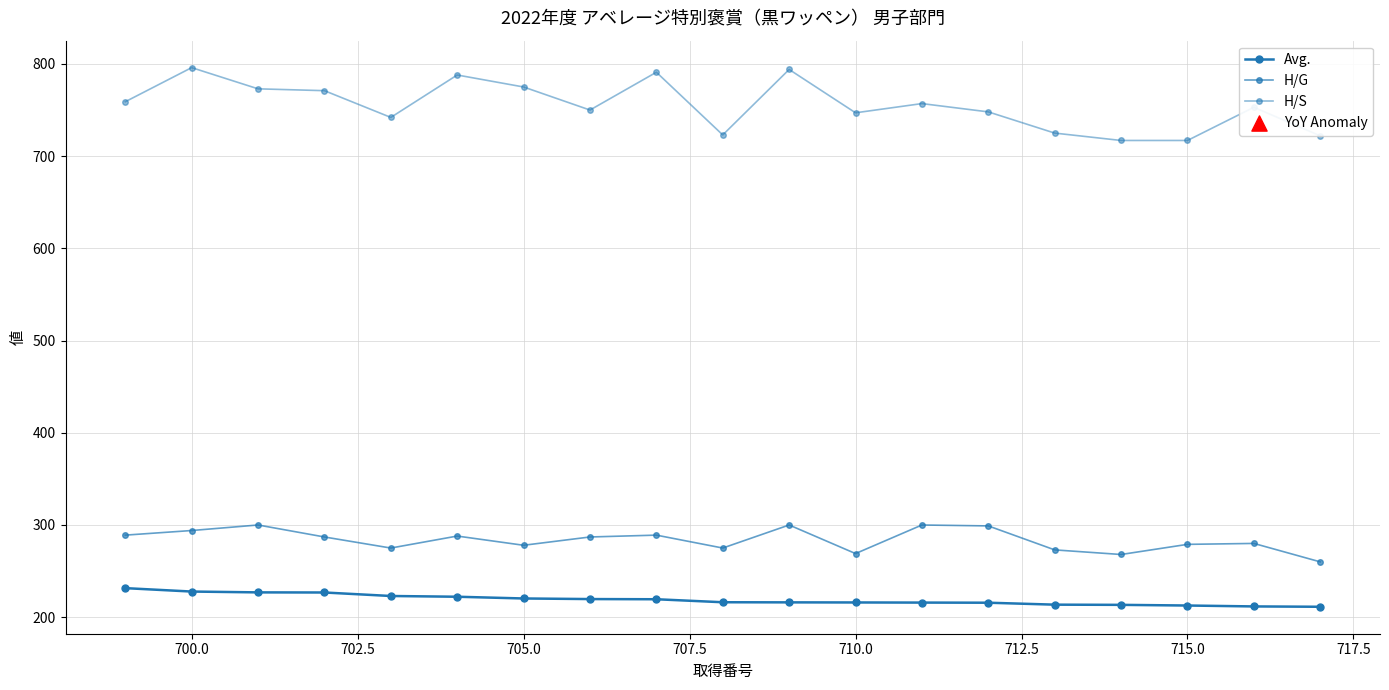

Is this an area chart (filled region under the line)?

No